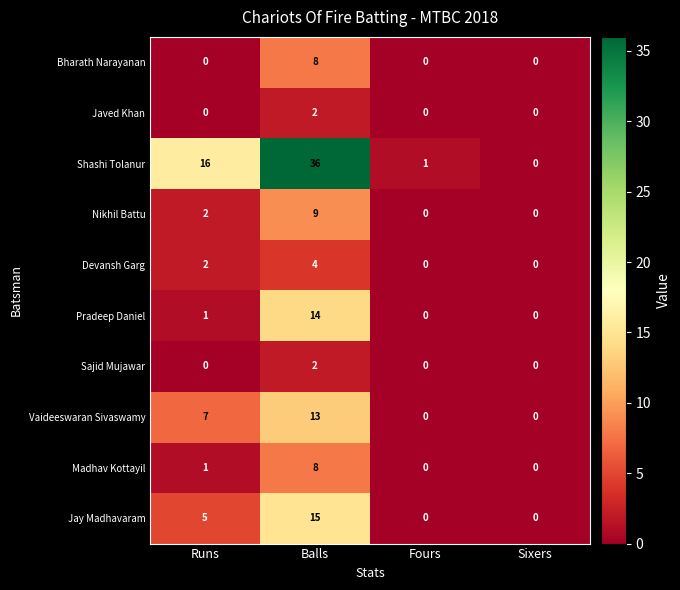

At which category does the chart reach its peak across all series?

Balls